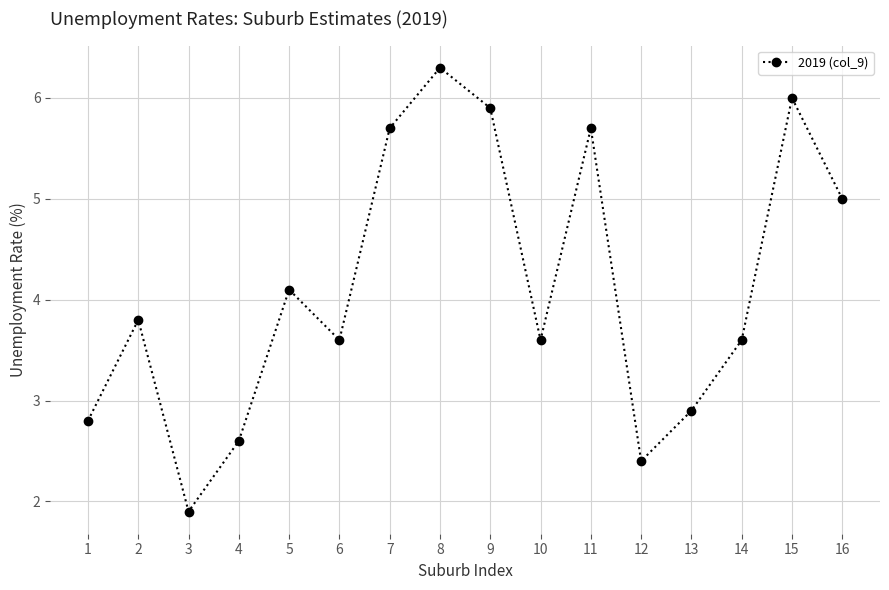

What is the value of the 8th point from the left?

6.3